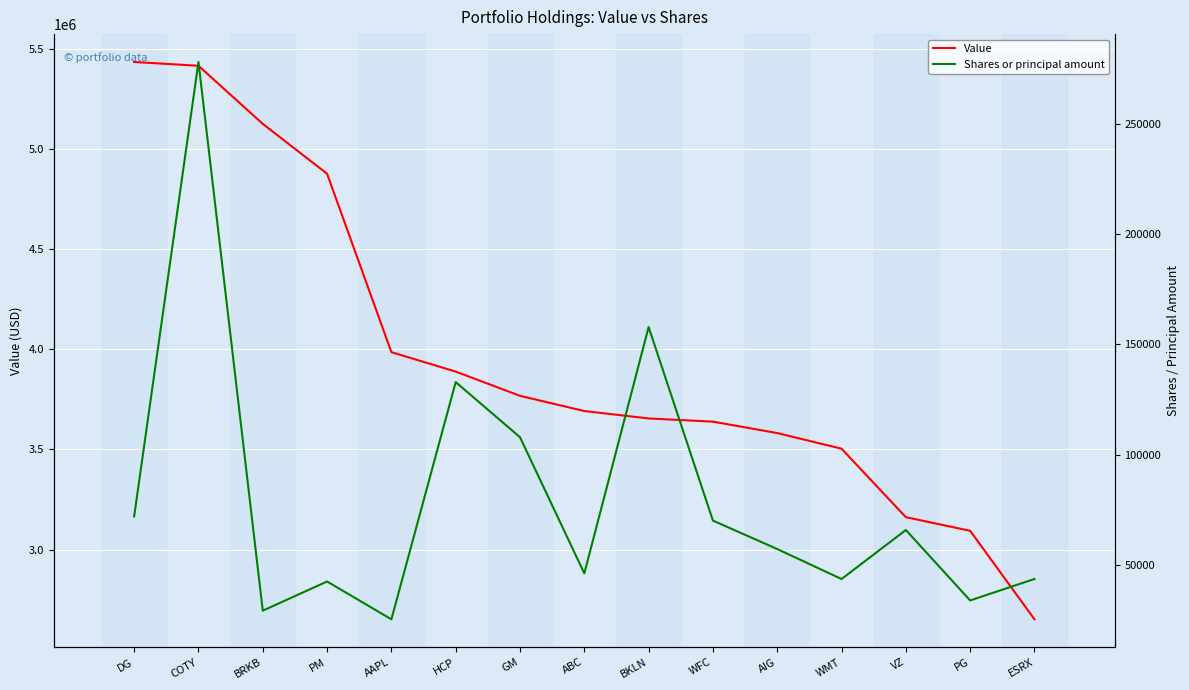

True or false: Shares or principal amount has more than 0 points higher than both neighbors.

True